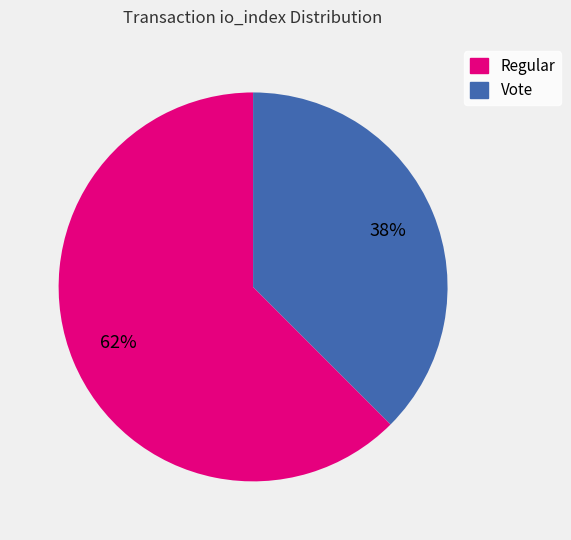

Is there any slice that represents more than half of the pie?

Yes